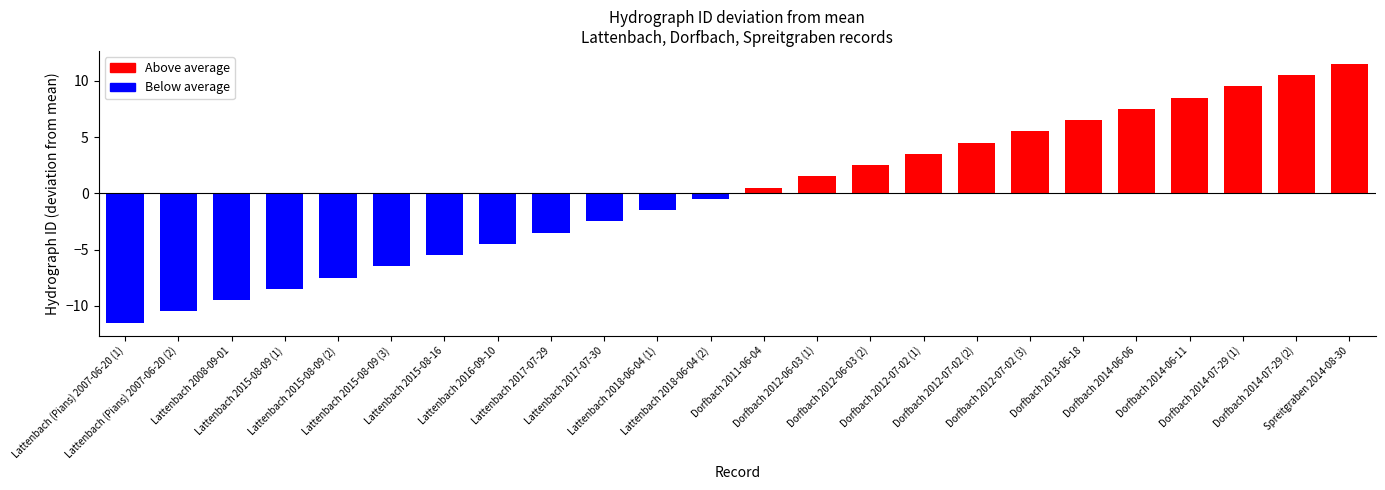

At which category does the chart reach its peak across all series?

Spreitgraben 2014-08-30